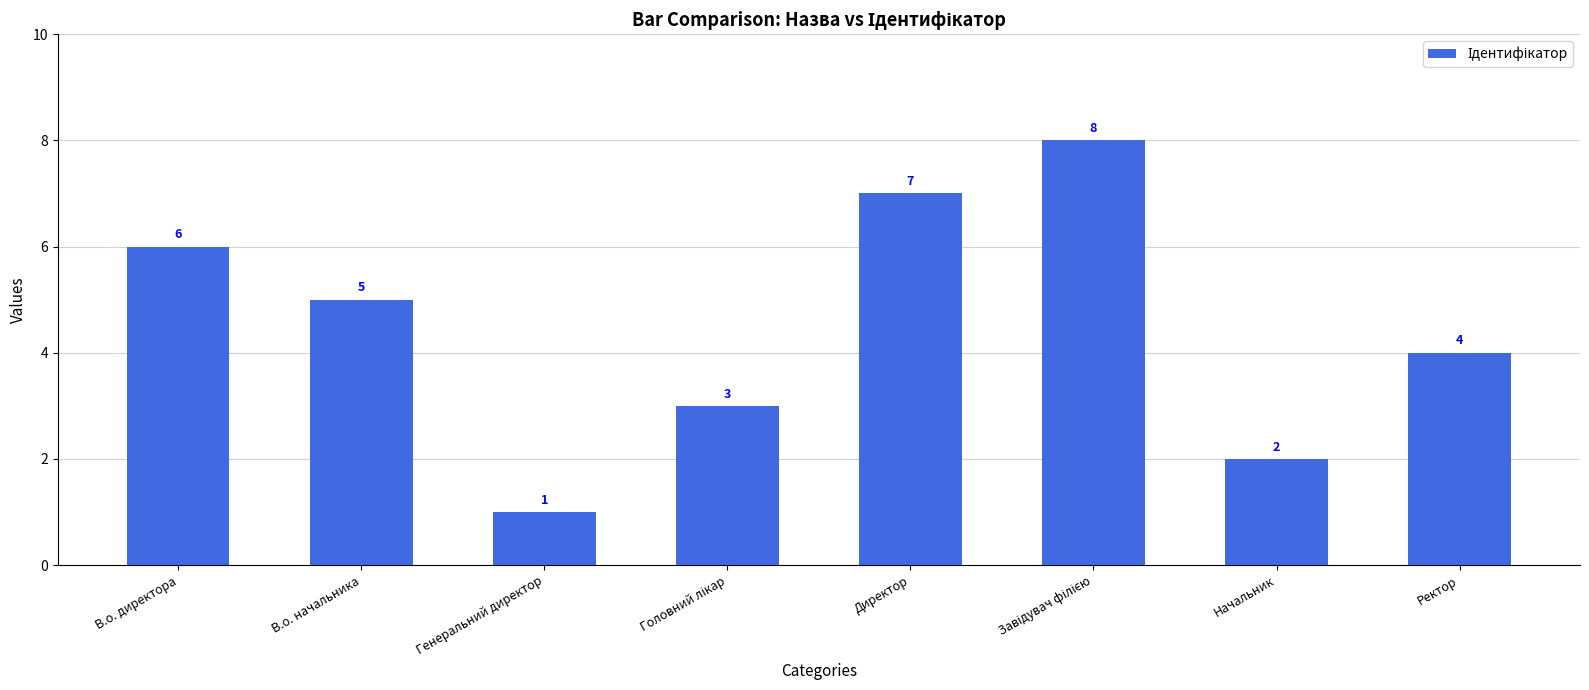

What is the label of the 8th bar from the right?

В.о. директора